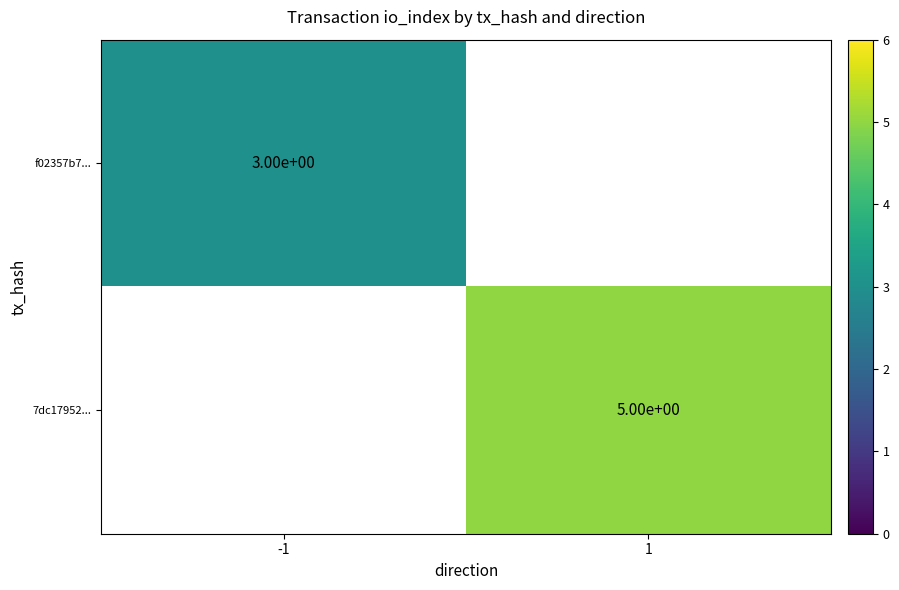

Is it true that 7dc17952... equals 2 at 1?

False